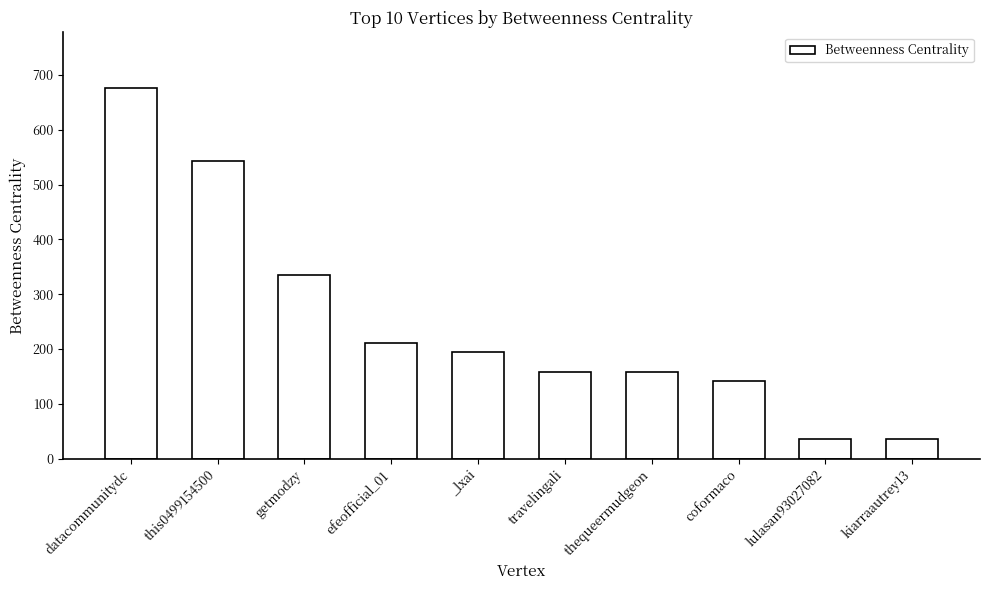

What is the label of the 4th bar from the left?

efeofficial_01